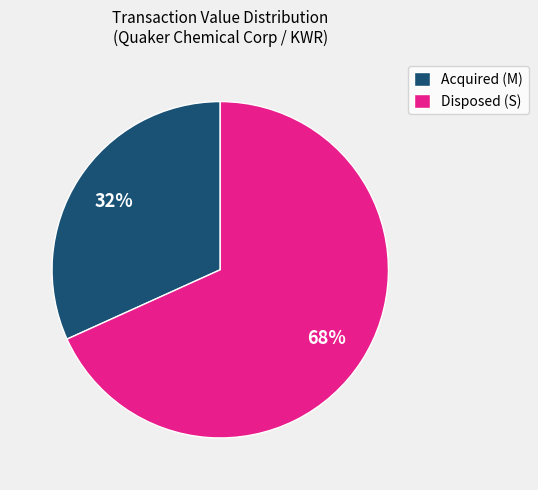

The Acquired (M) slice represents 32% of the pie. True or false?

True